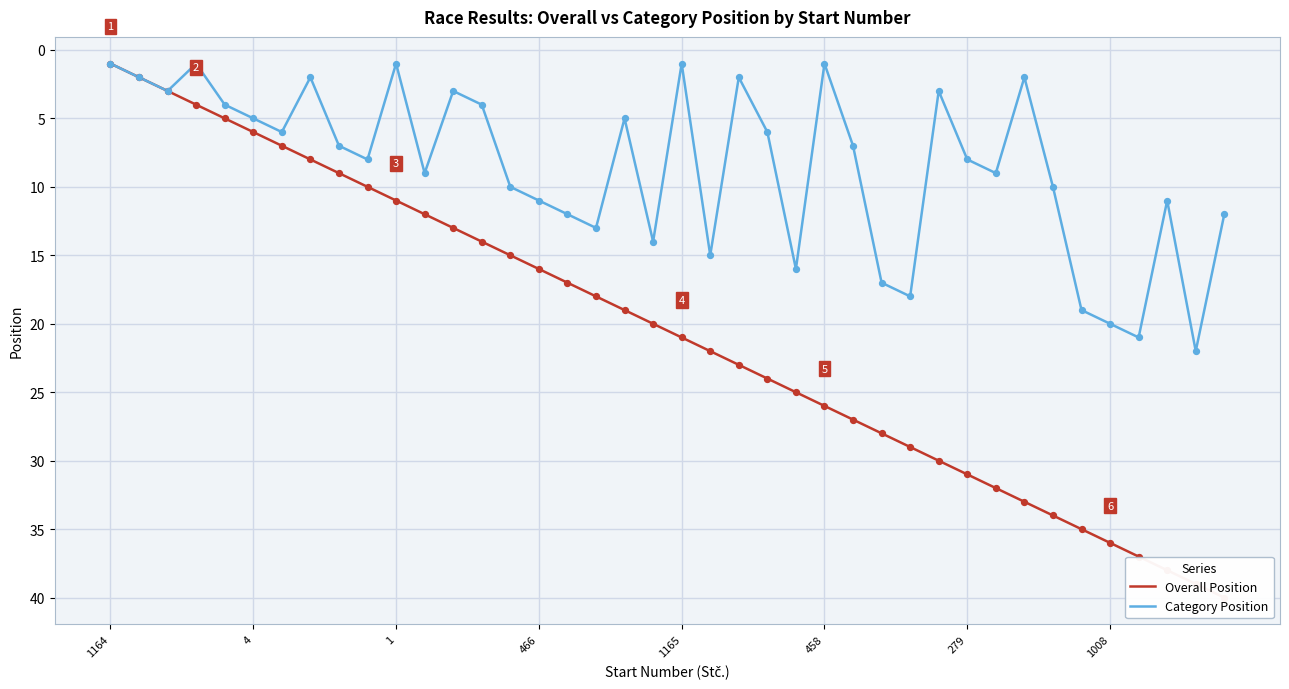

Which series reaches the maximum Y coordinate?

Overall Position